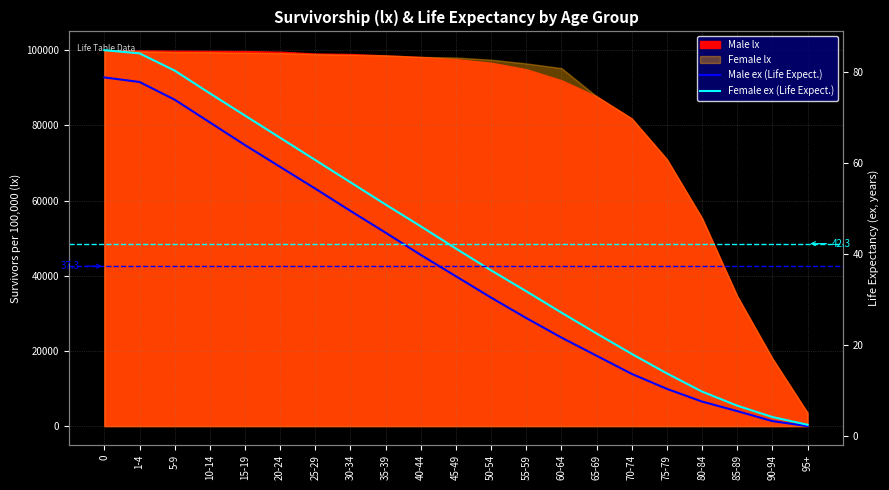

Between 40-44 and 95+, which is larger?

40-44